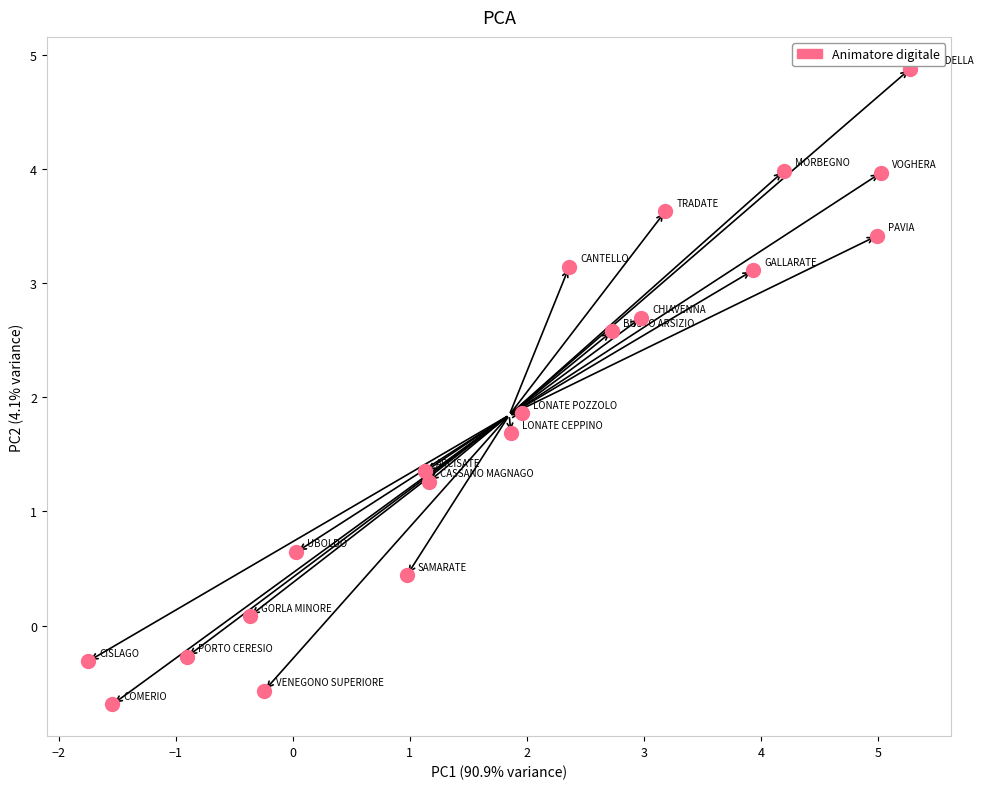

What Y value in the scatter plot is closest to 2?

1.9